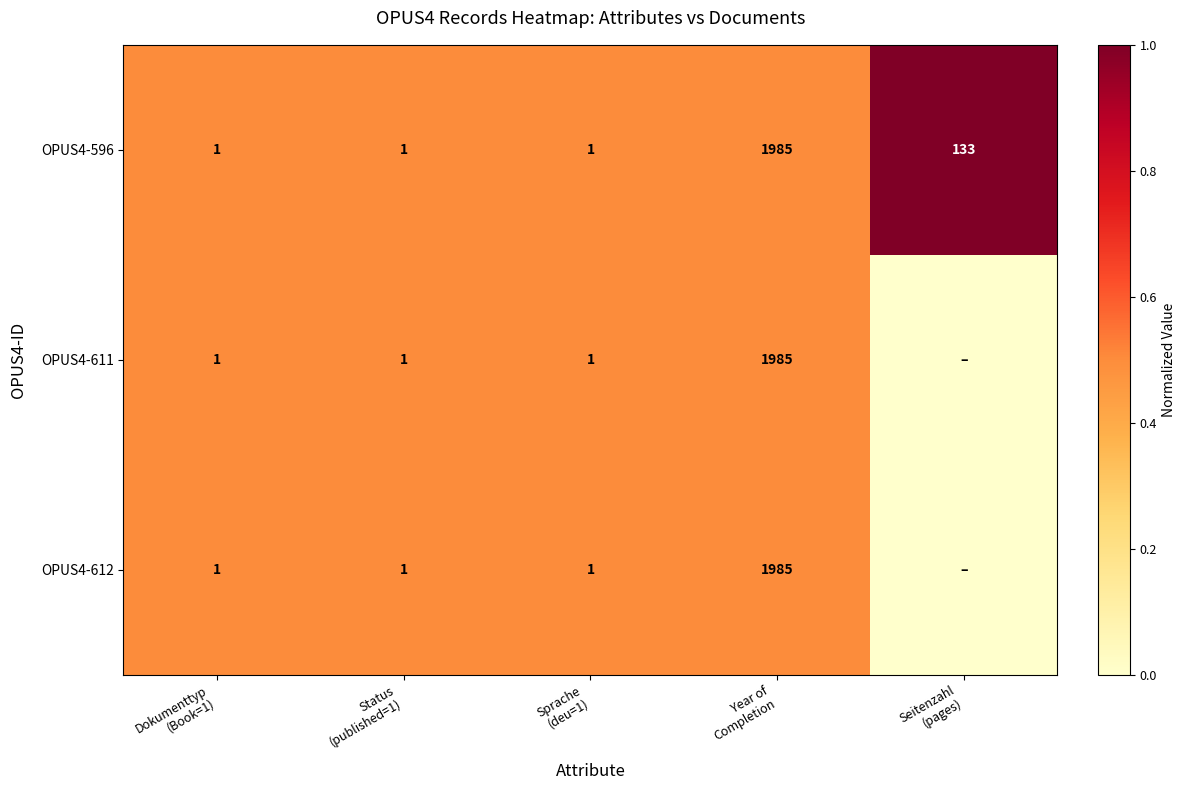

Which label corresponds to the largest value in the chart?

Seitenzahl
(pages)